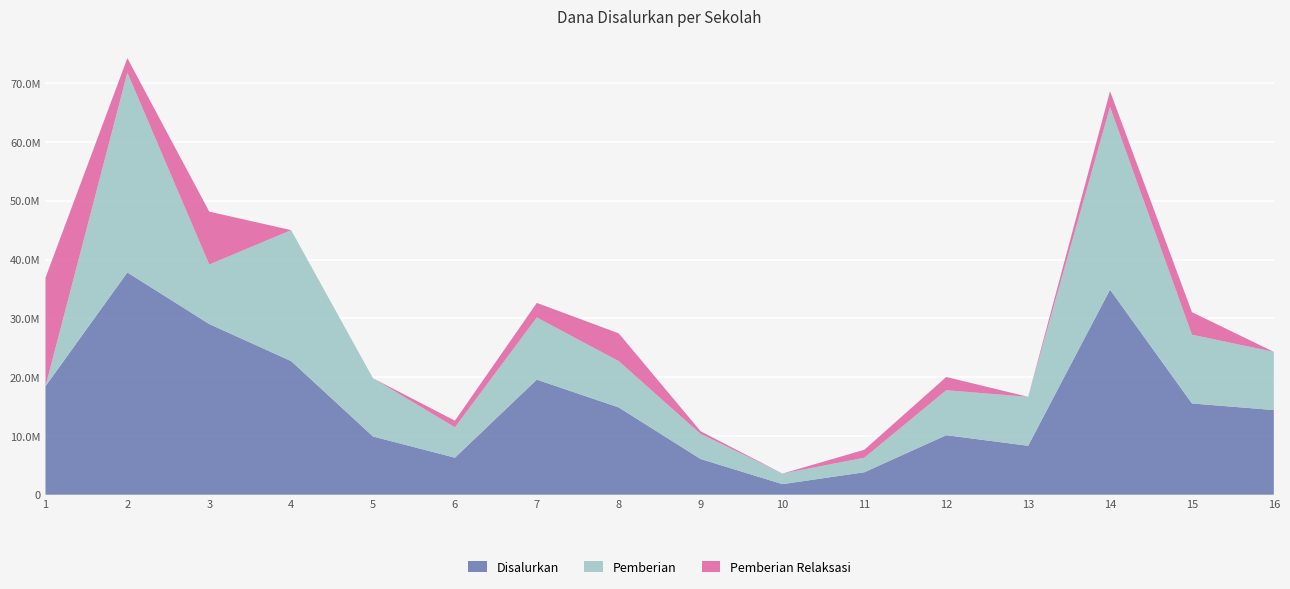

Reading left to right, transcribe all the data shown in this chart.

Disalurkan: SD AL WASHLIYAH=18450000	SD MUHAMMADIYAH BARUS MUDIK=37800000	SD MUHAMMADIYAH BARUS PASAR=29025000	SD NEGERI 153028 PADANG MASIANG 1=22725000	SD NEGERI 153030 KEDAI GEDANG 1=9900000	SD NEGERI 153031 KINALI=6300000	SD NEGERI 153032 PADANG MASIANG 3=19575000	SD NEGERI 155704 UJUNG BATU=14850000	SD NEGERI 155709 AEK DAKKA 1=6075000	SD NEGERI 156485 GABUNGAN HASANG 2=1800000	SD NEGERI 157633 PASAR TERANDAM=3825000	SD NEGERI NO 153029 PADANG MASIANG 2=10125000	SD NEGERI NO 153052 GABUNGAN HASANG 1=8325000	SD NEGERI NO 153063 PATUPANGAN=34875000	SD NEGERI NO 156314 KEDAI GEDANG 2=15525000	SDN 158491 SIGAMBO GAMBO=14400000
Pemberian: SD AL WASHLIYAH=0	SD MUHAMMADIYAH BARUS MUDIK=33975000	SD MUHAMMADIYAH BARUS PASAR=10125000	SD NEGERI 153028 PADANG MASIANG 1=22275000	SD NEGERI 153030 KEDAI GEDANG 1=9900000	SD NEGERI 153031 KINALI=5175000	SD NEGERI 153032 PADANG MASIANG 3=10575000	SD NEGERI 155704 UJUNG BATU=7875000	SD NEGERI 155709 AEK DAKKA 1=4275000	SD NEGERI 156485 GABUNGAN HASANG 2=1800000	SD NEGERI 157633 PASAR TERANDAM=2475000	SD NEGERI NO 153029 PADANG MASIANG 2=7650000	SD NEGERI NO 153052 GABUNGAN HASANG 1=8325000	SD NEGERI NO 153063 PATUPANGAN=31050000	SD NEGERI NO 156314 KEDAI GEDANG 2=11700000	SDN 158491 SIGAMBO GAMBO=9900000
Pemberian Relaksasi: SD AL WASHLIYAH=18450000	SD MUHAMMADIYAH BARUS MUDIK=2475000	SD MUHAMMADIYAH BARUS PASAR=9000000	SD NEGERI 153028 PADANG MASIANG 1=0	SD NEGERI 153030 KEDAI GEDANG 1=0	SD NEGERI 153031 KINALI=1125000	SD NEGERI 153032 PADANG MASIANG 3=2475000	SD NEGERI 155704 UJUNG BATU=4725000	SD NEGERI 155709 AEK DAKKA 1=450000	SD NEGERI 156485 GABUNGAN HASANG 2=0	SD NEGERI 157633 PASAR TERANDAM=1350000	SD NEGERI NO 153029 PADANG MASIANG 2=2250000	SD NEGERI NO 153052 GABUNGAN HASANG 1=0	SD NEGERI NO 153063 PATUPANGAN=2700000	SD NEGERI NO 156314 KEDAI GEDANG 2=3825000	SDN 158491 SIGAMBO GAMBO=0